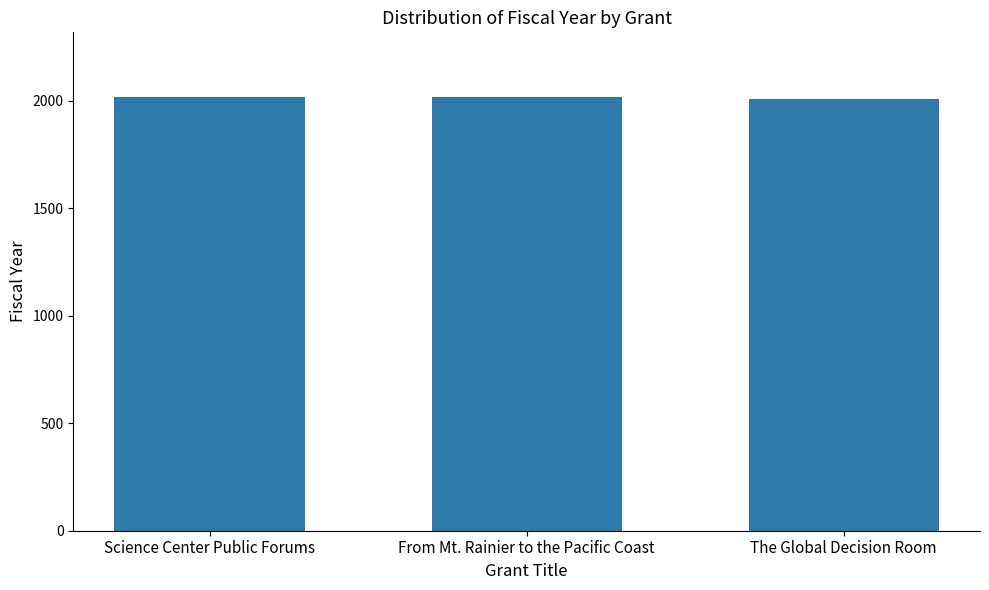

The chart shows a value of 2006 at The Global Decision Room. True or false?

True